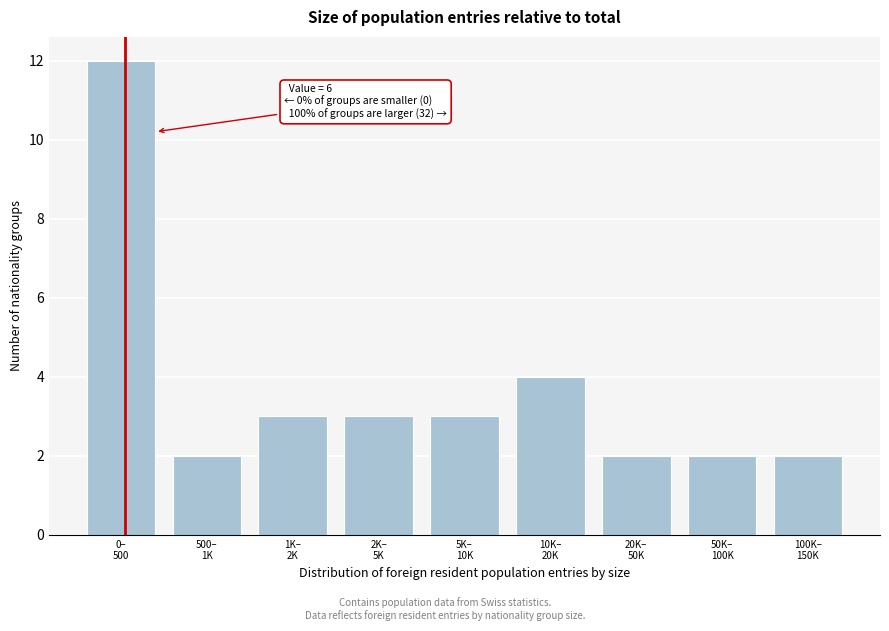

Reading left to right, transcribe all the data shown in this chart.

12	2	3	3	3	4	2	2	2